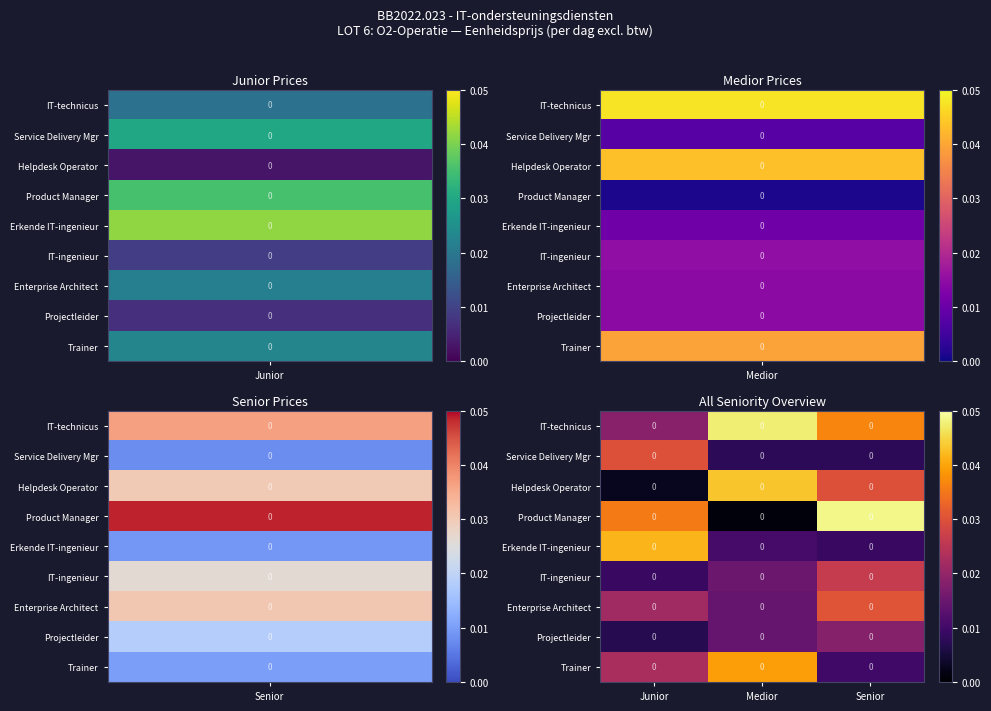

Rank the categories by Helpdesk Operator value from lowest to highest.

Junior, Senior, Medior